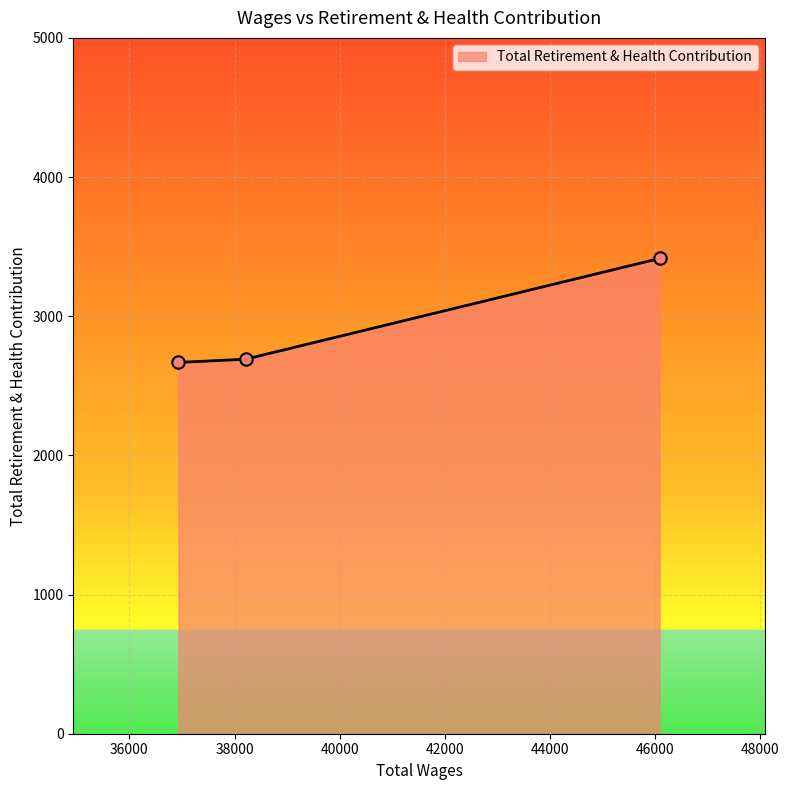

What is the difference between the maximum and minimum values?

747